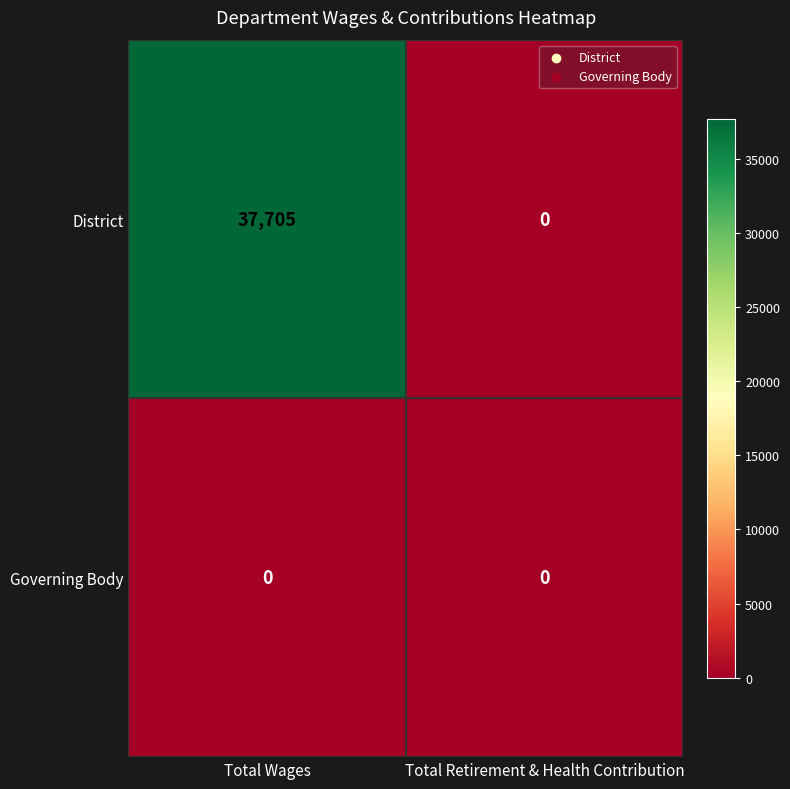

Rank the series at Total Wages from lowest to highest value.

Governing Body, District